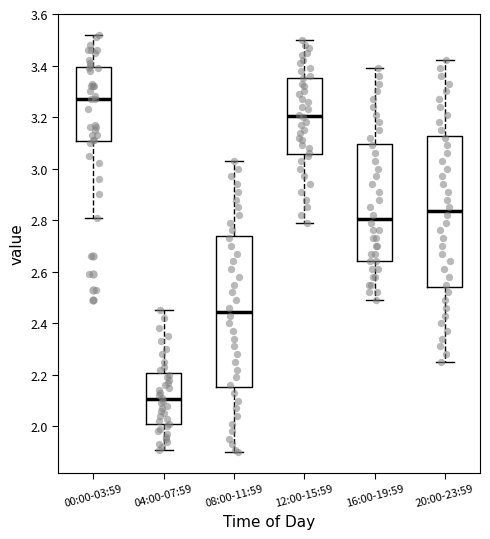

Reading left to right, read every box against the y-axis: the position of its median line, the range the box covers, and the ends of its whiskers. The values are not printed on the chart, so give them approximately, as read against the axis.

00:00-03:59: median 3.28, box 3.10 to 3.40, whiskers 2.82 to 3.52
04:00-07:59: median 2.10, box 2.00 to 2.20, whiskers 1.92 to 2.46
08:00-11:59: median 2.44, box 2.16 to 2.74, whiskers 1.90 to 3.04
12:00-15:59: median 3.20, box 3.06 to 3.36, whiskers 2.80 to 3.50
16:00-19:59: median 2.80, box 2.64 to 3.10, whiskers 2.50 to 3.40
20:00-23:59: median 2.84, box 2.54 to 3.12, whiskers 2.26 to 3.42